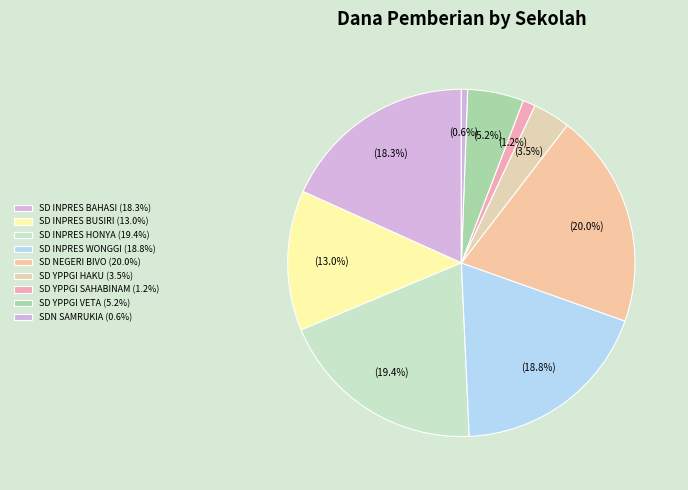

To the nearest percent, what portion does SD INPRES BUSIRI represent?

13%